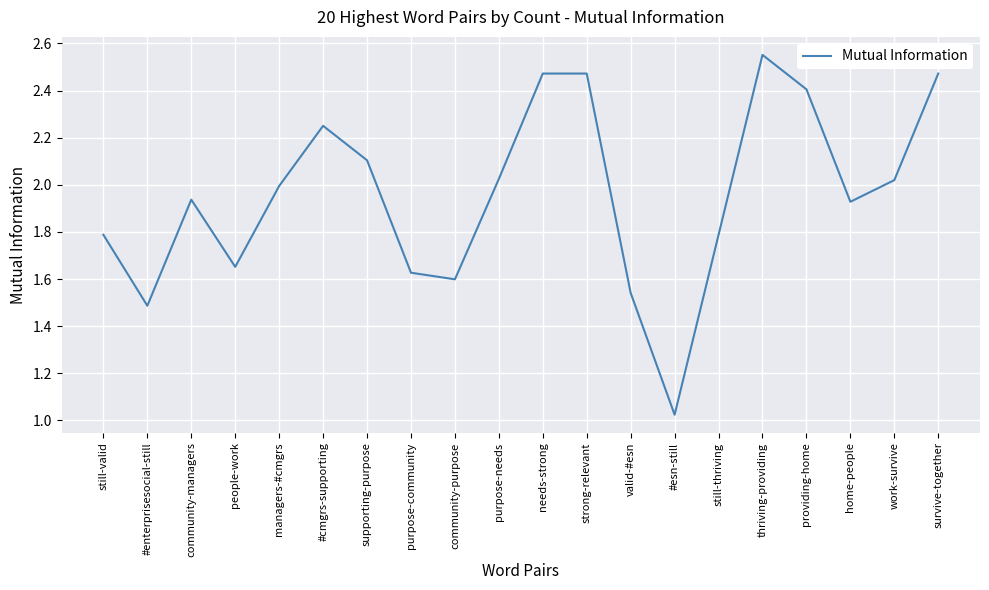

Approximately how many times larger is the value at still-valid compared to #enterprisesocial-still?

1.2